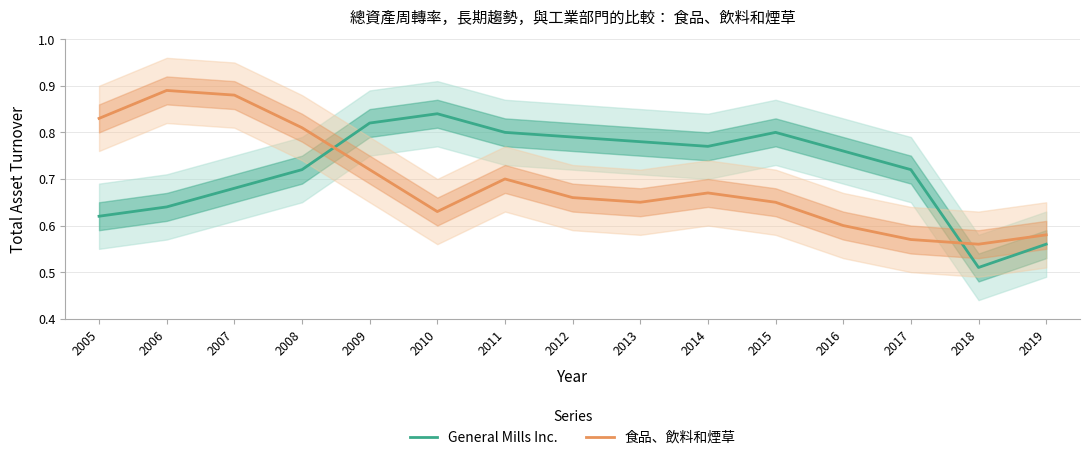

How many 食品、飲料和煙草 values are between 0 and 1?

15